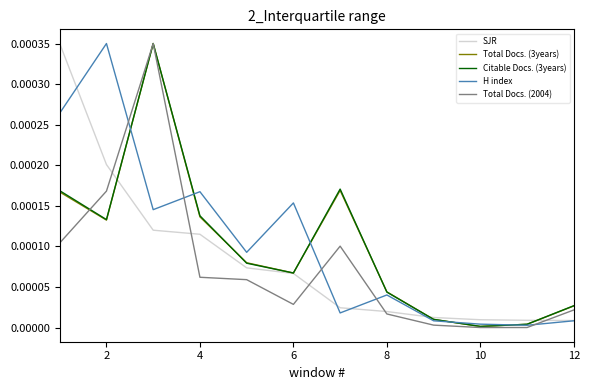

How many lines are shown in the chart?

5